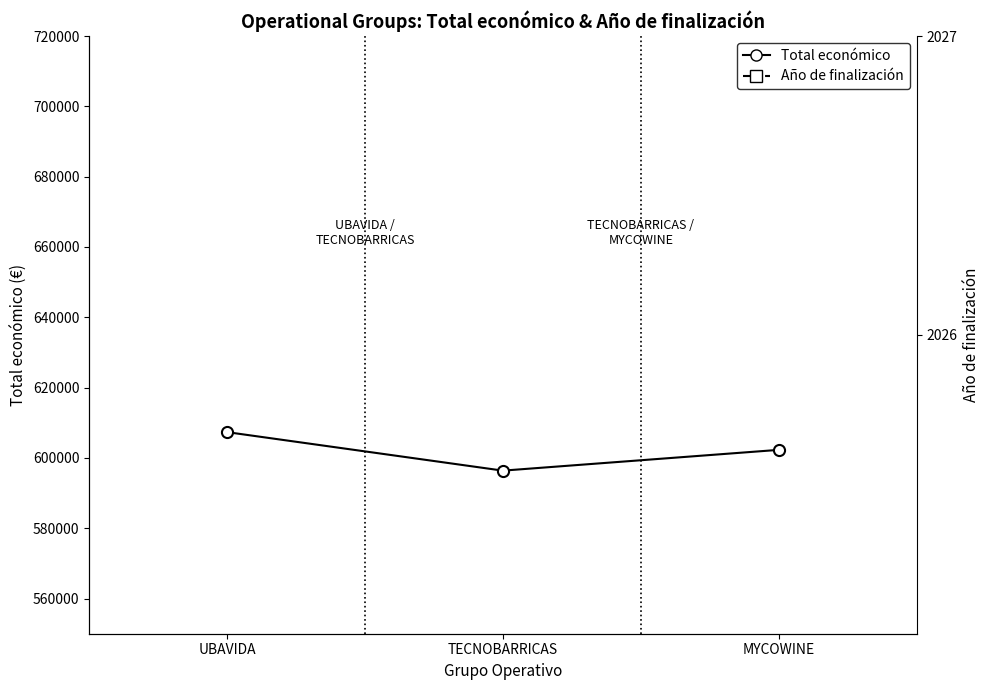

What is the difference between the second highest and minimum values in the Año de finalización series?

200000.0